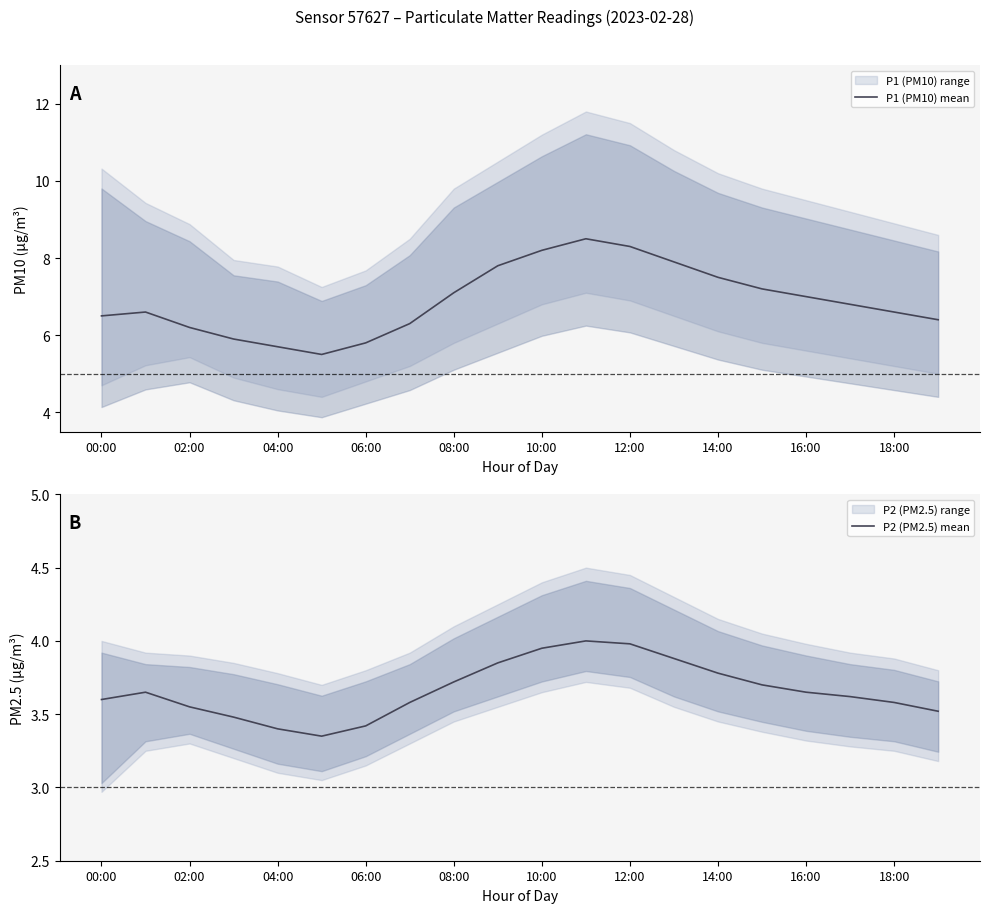

What is the difference between the P1 (PM10) mean values at 02:00 and 16:00?

0.8